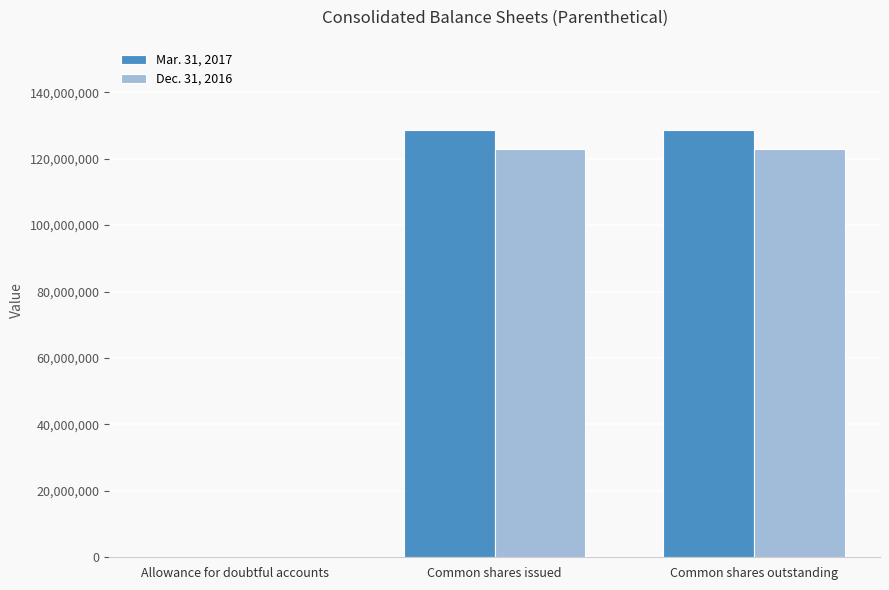

What is the maximum value shown in the chart?

128760051